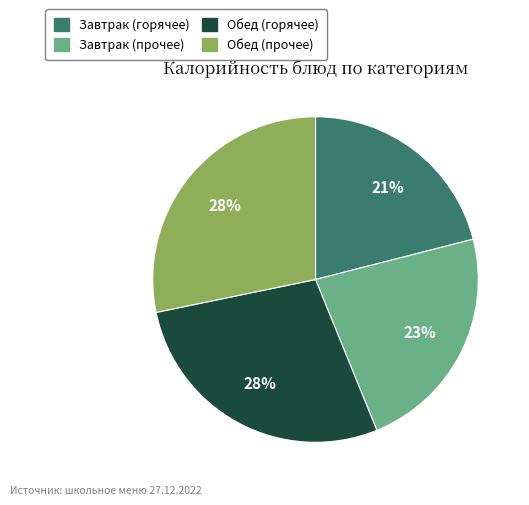

Does any single category account for the majority?

No